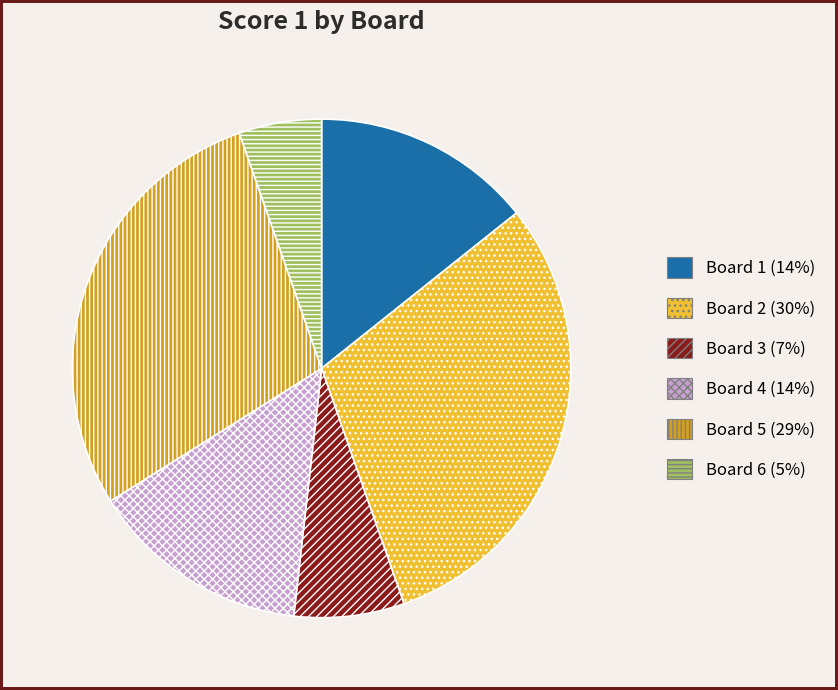

Does Board 6 account for over 50% of the chart?

No